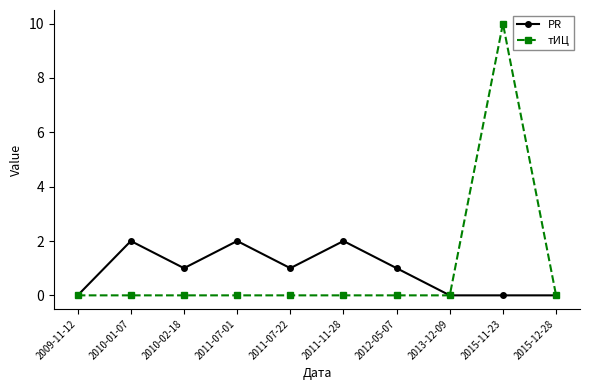

In тИЦ, how many points are higher than both neighbors (excluding endpoints)?

1